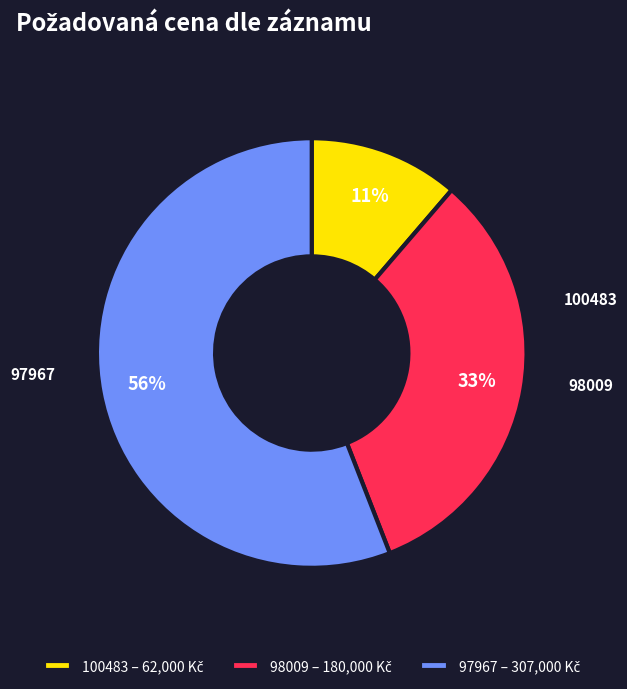

True or false: 98009 accounts for 39% of the total.

False